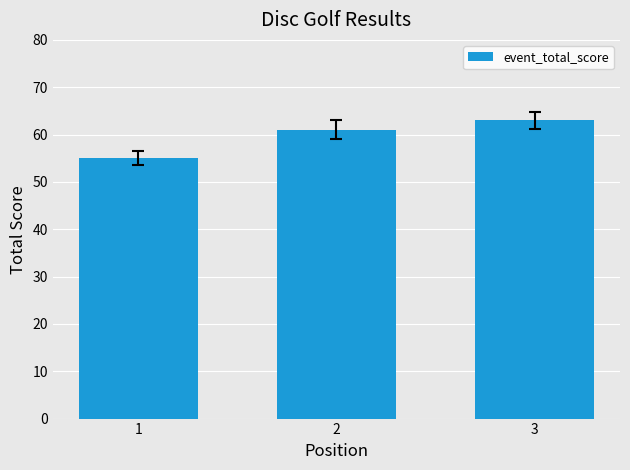

The chart shows a value of 88 at 1. True or false?

False